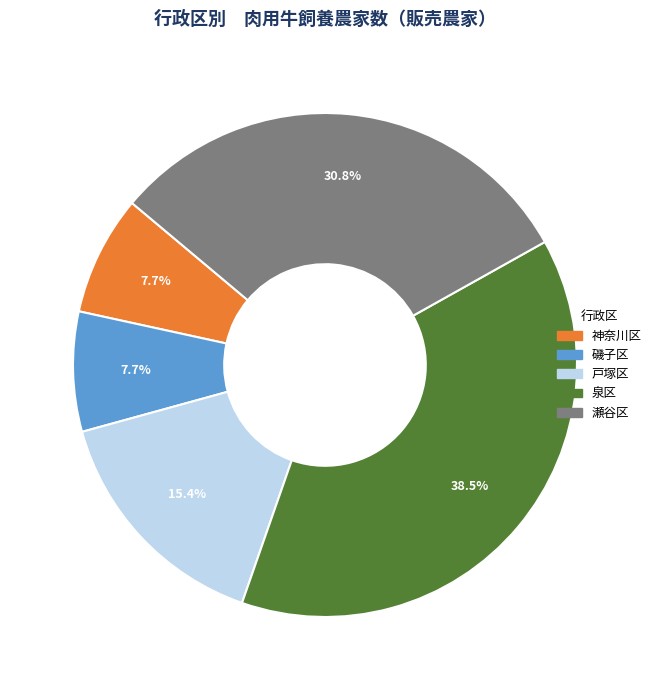

Does any single category account for the majority?

No